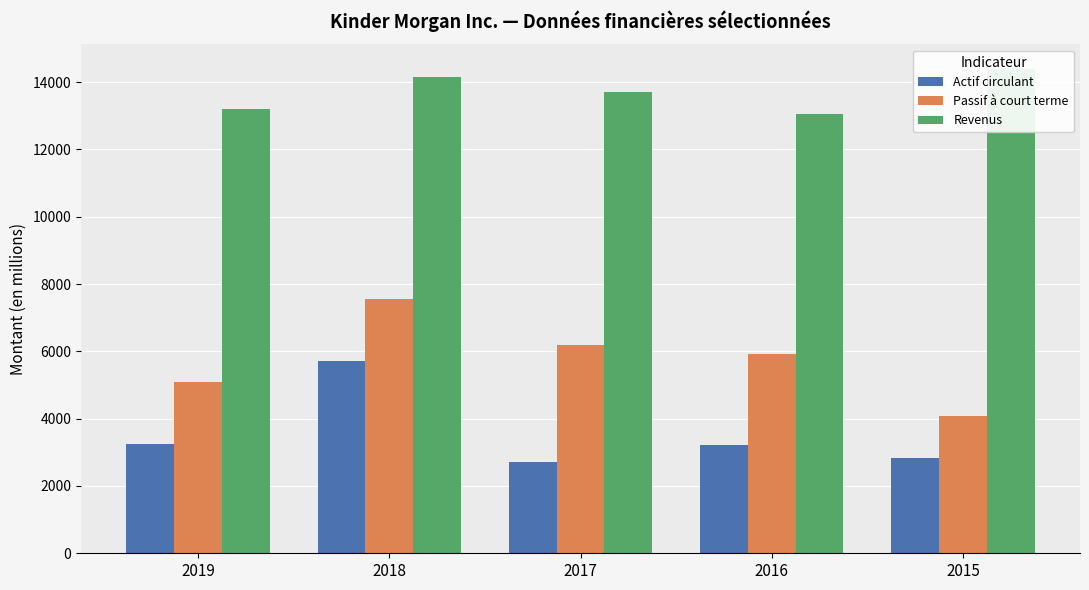

Where does the Revenus series first go above 13705?

2018